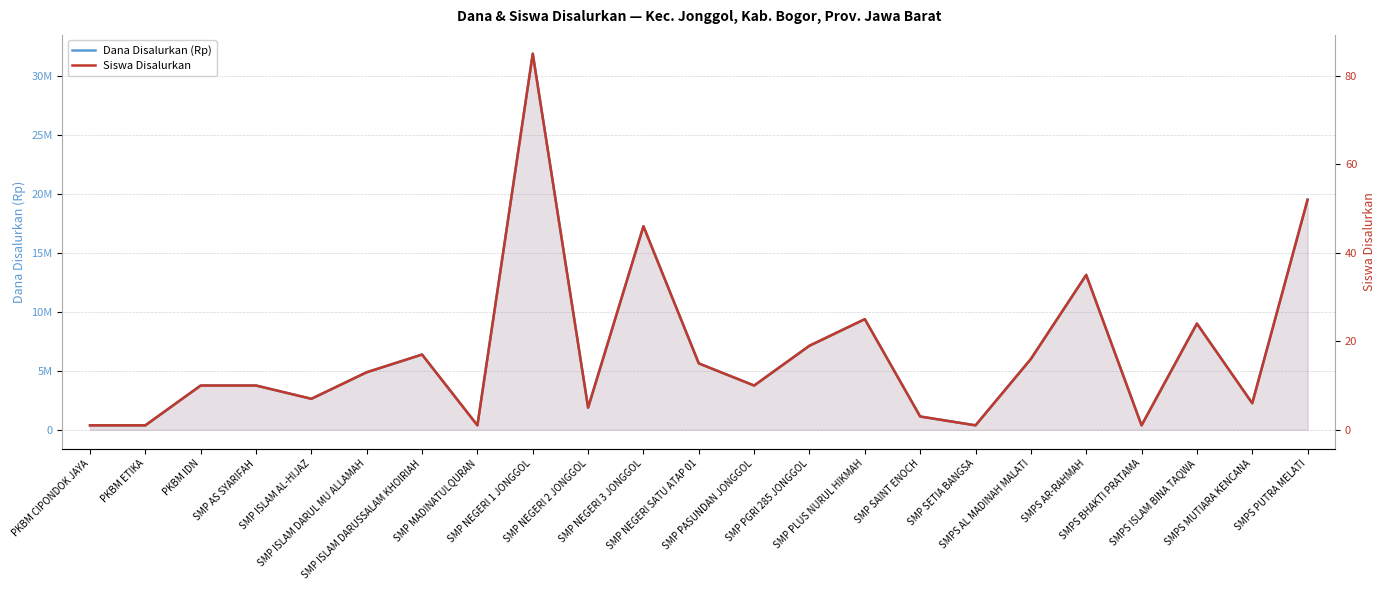

Reading left to right, what are all the values shown in this chart?

Dana Disalurkan (Rp): 375000	375000	3750000	3750000	2625000	4875000	6375000	375000	31875000	1875000	17250000	5625000	3750000	7125000	9375000	1125000	375000	6000000	13125000	375000	9000000	2250000	19500000
Siswa Disalurkan: 1	1	10	10	7	13	17	1	85	5	46	15	10	19	25	3	1	16	35	1	24	6	52